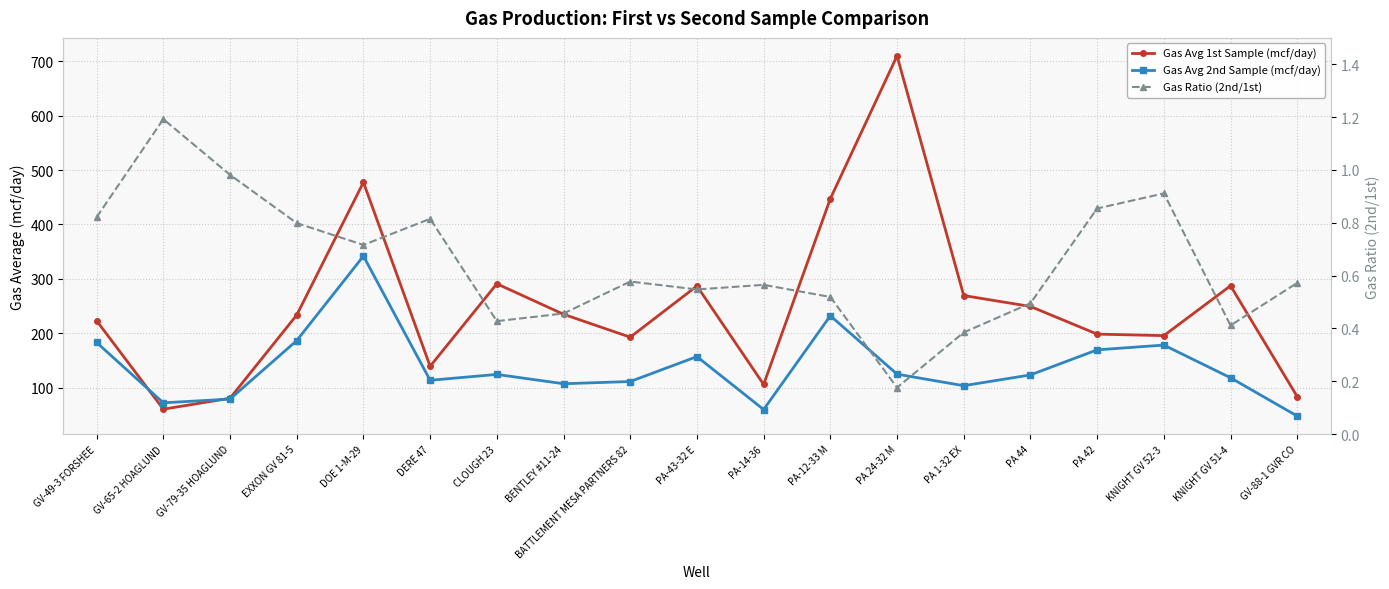

Which series has the largest total across all categories?

Gas Avg 1st Sample (mcf/day)